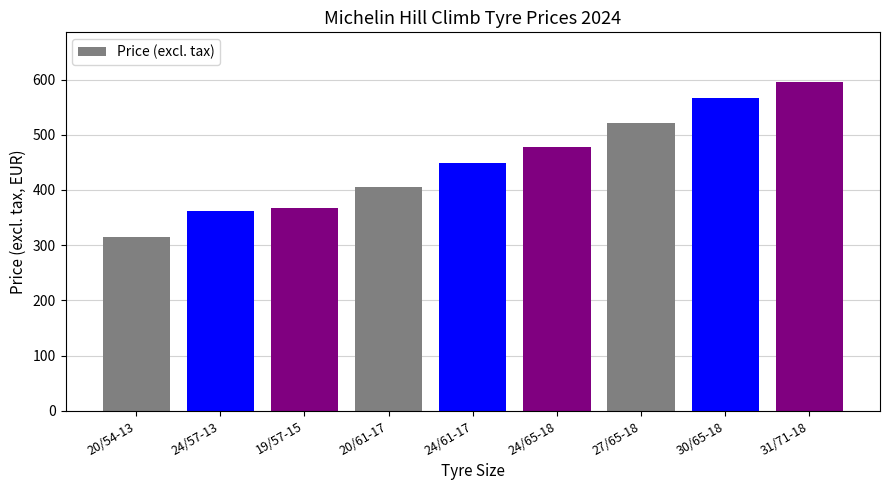

What is the maximum value shown in the chart?

596.2